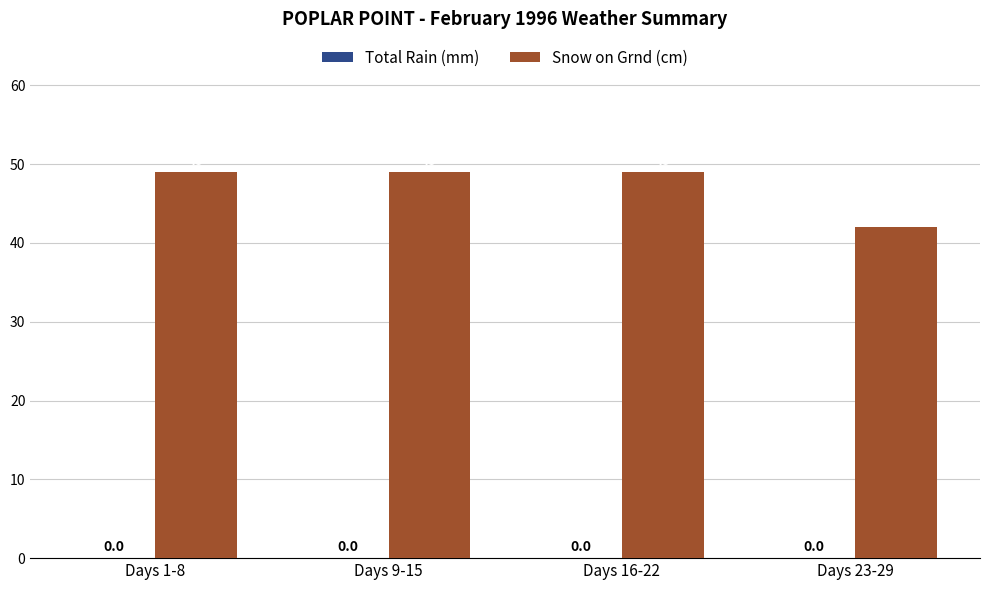

What is the label of the 1st bar from the right?

Days 23-29